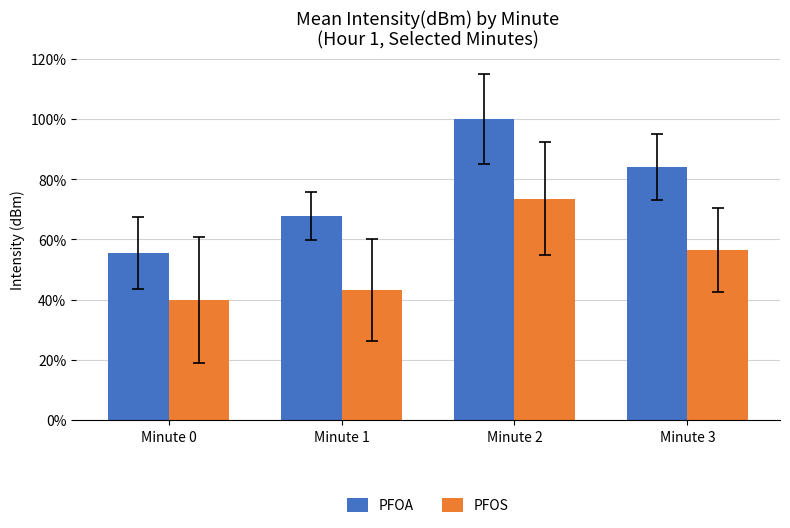

Read the PFOA value at Minute 0.

55.4